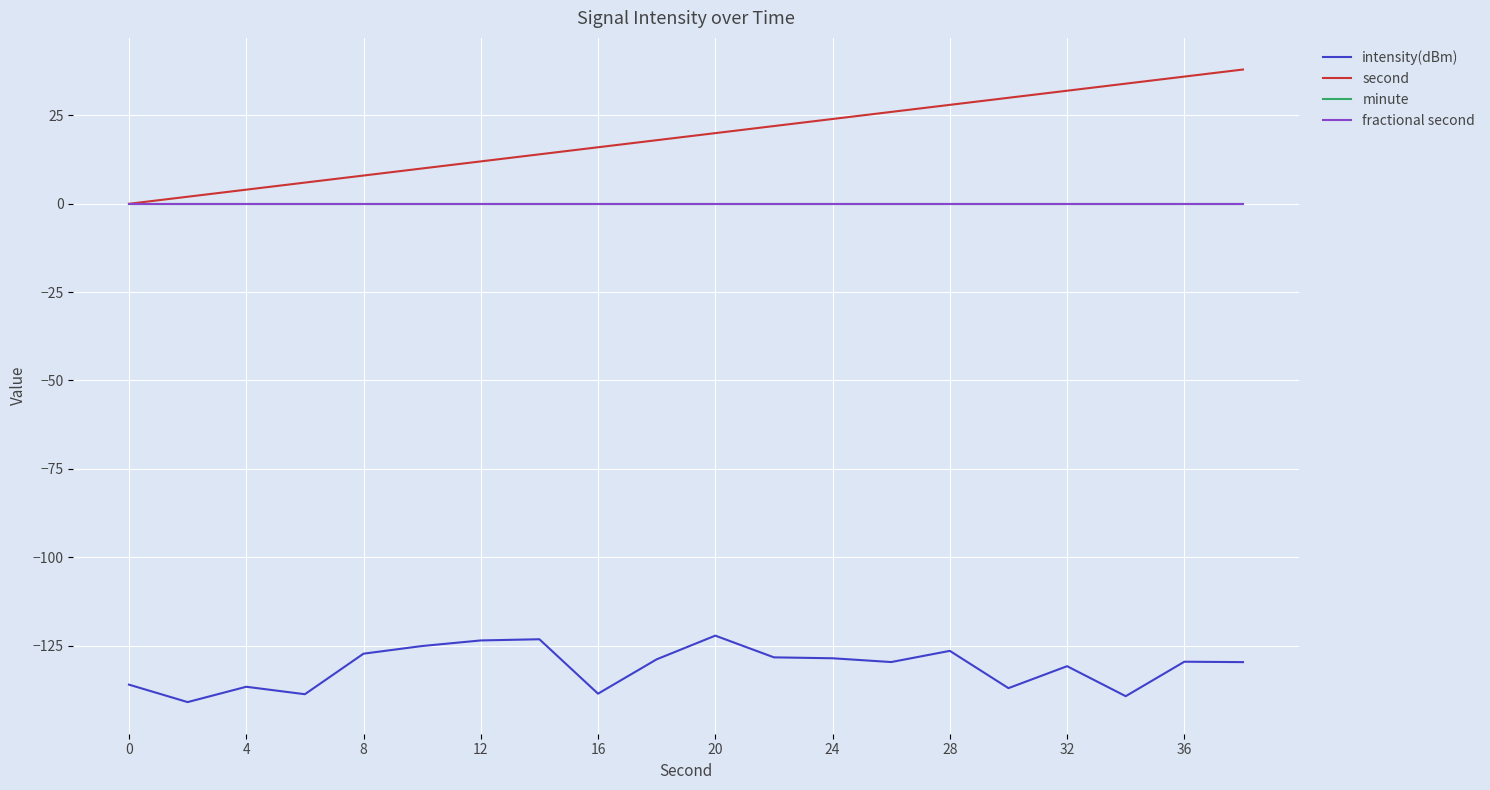

What is the average value of the intensity(dBm) series?

-131.1